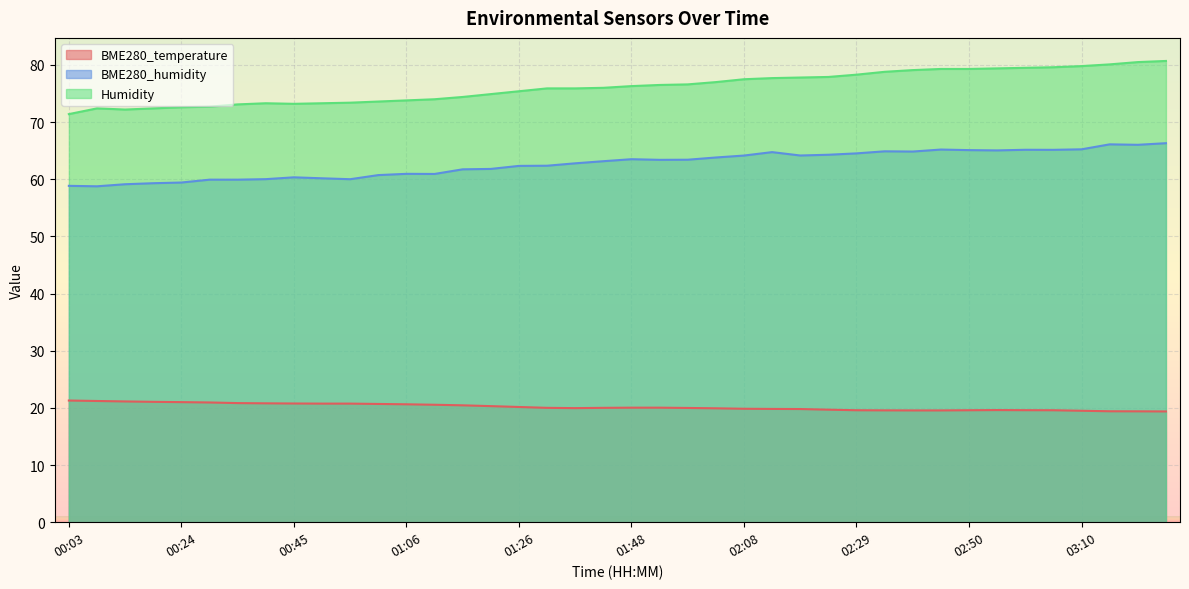

What are all the series names shown in the legend?

BME280_temperature, BME280_humidity, Humidity